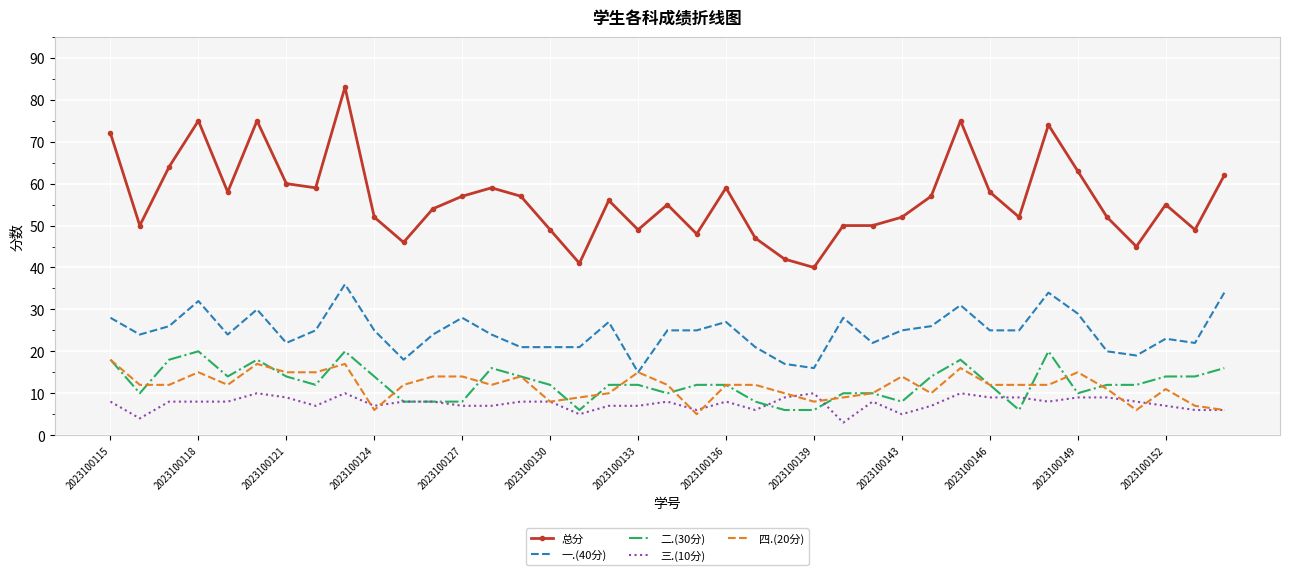

True or false: 总分 and 四.(20分) cross at least once.

False